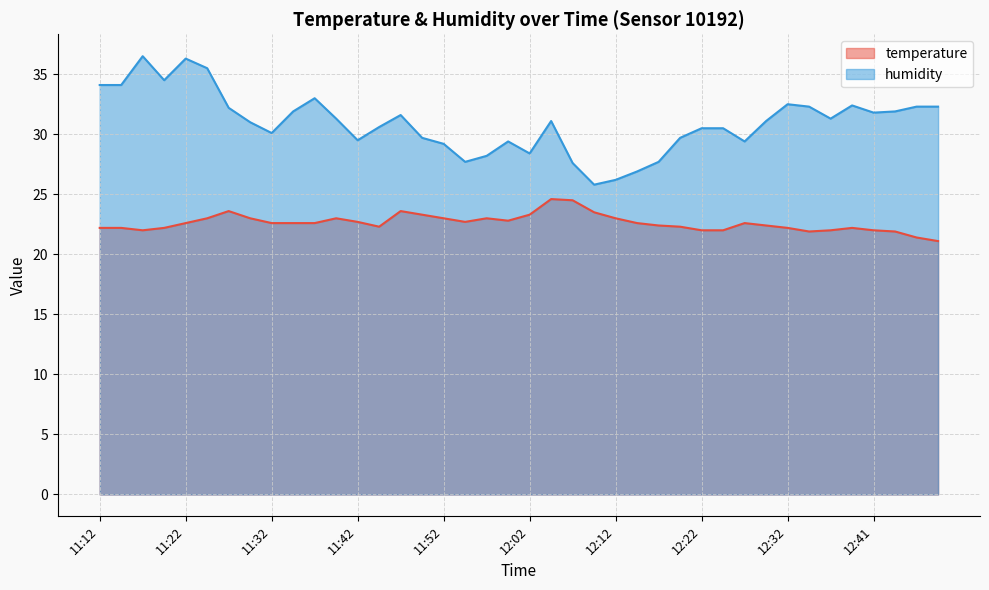

At which category does temperature reach its first local peak?

11:27